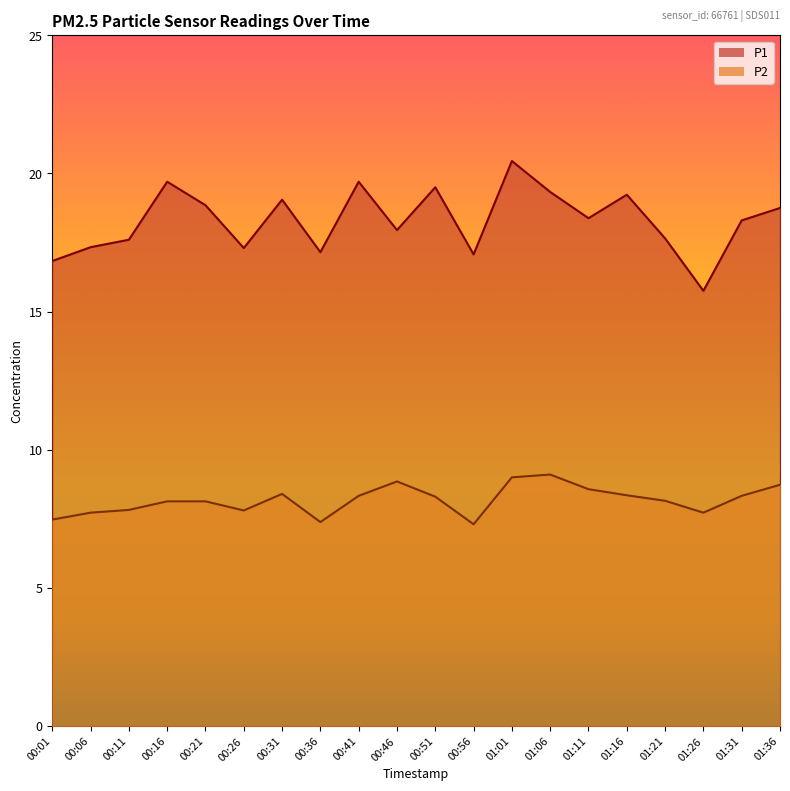

Which label corresponds to the smallest value in the chart?

00:56